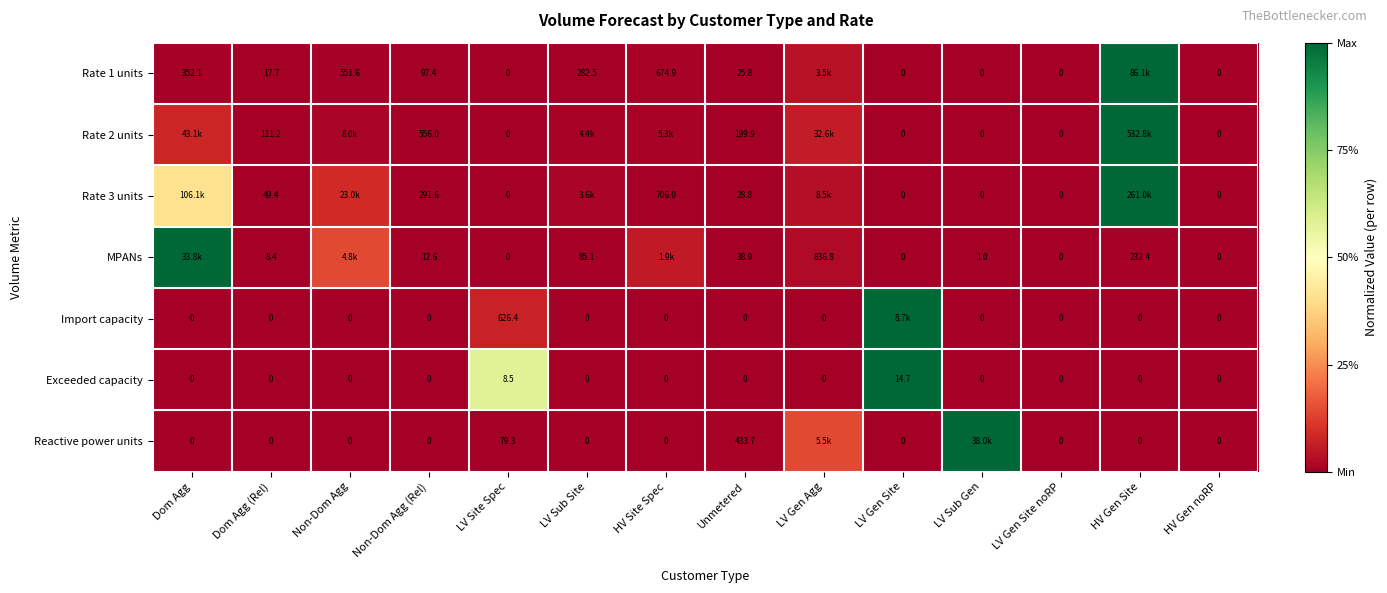

Is the value of Reactive power units at Non-Dom Agg (Rel) greater than the value of Rate 2 units at Non-Dom Agg (Rel)?

No